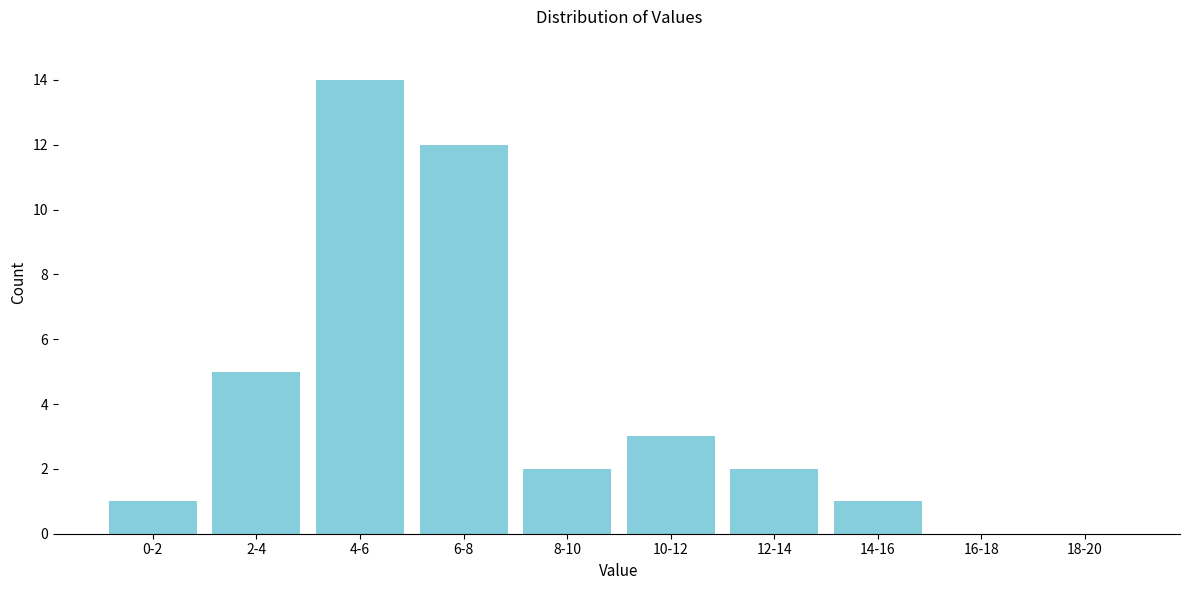

Reading right to left, what are all the values shown in this chart?

18-20=0	16-18=0	14-16=1	12-14=2	10-12=3	8-10=2	6-8=12	4-6=14	2-4=5	0-2=1